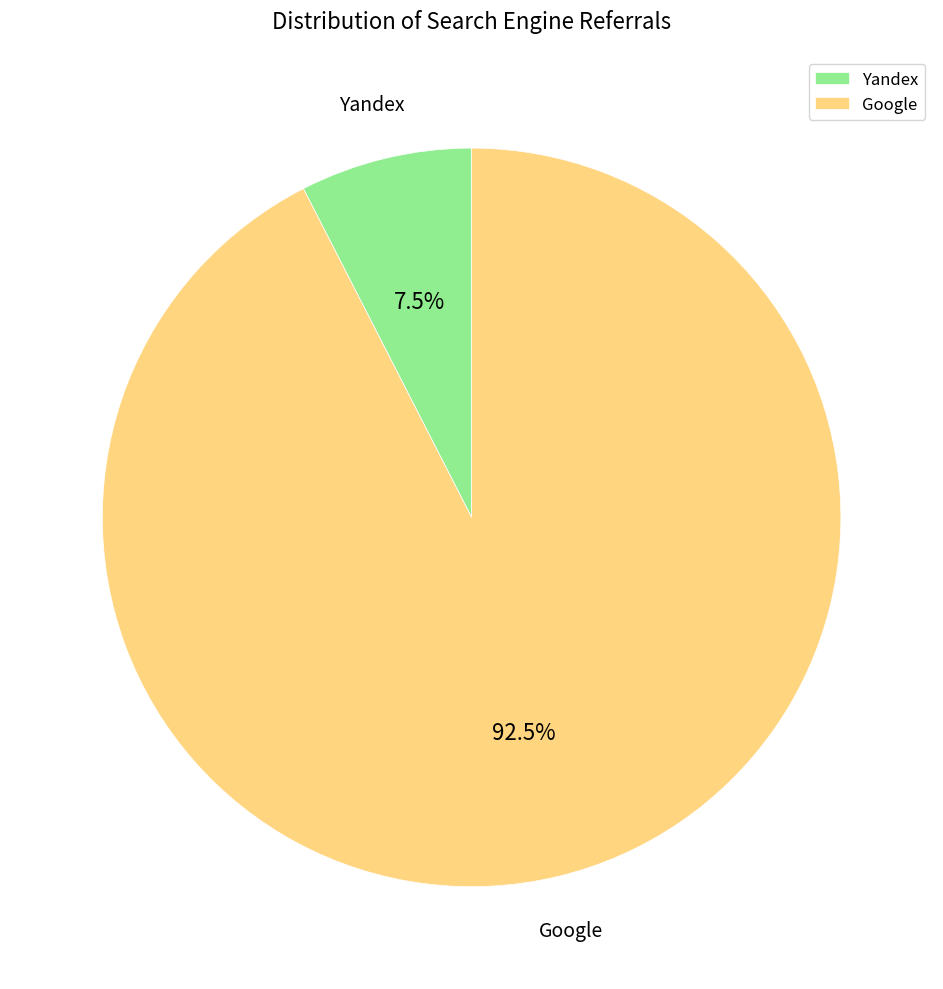

Is there a majority slice in this chart?

Yes